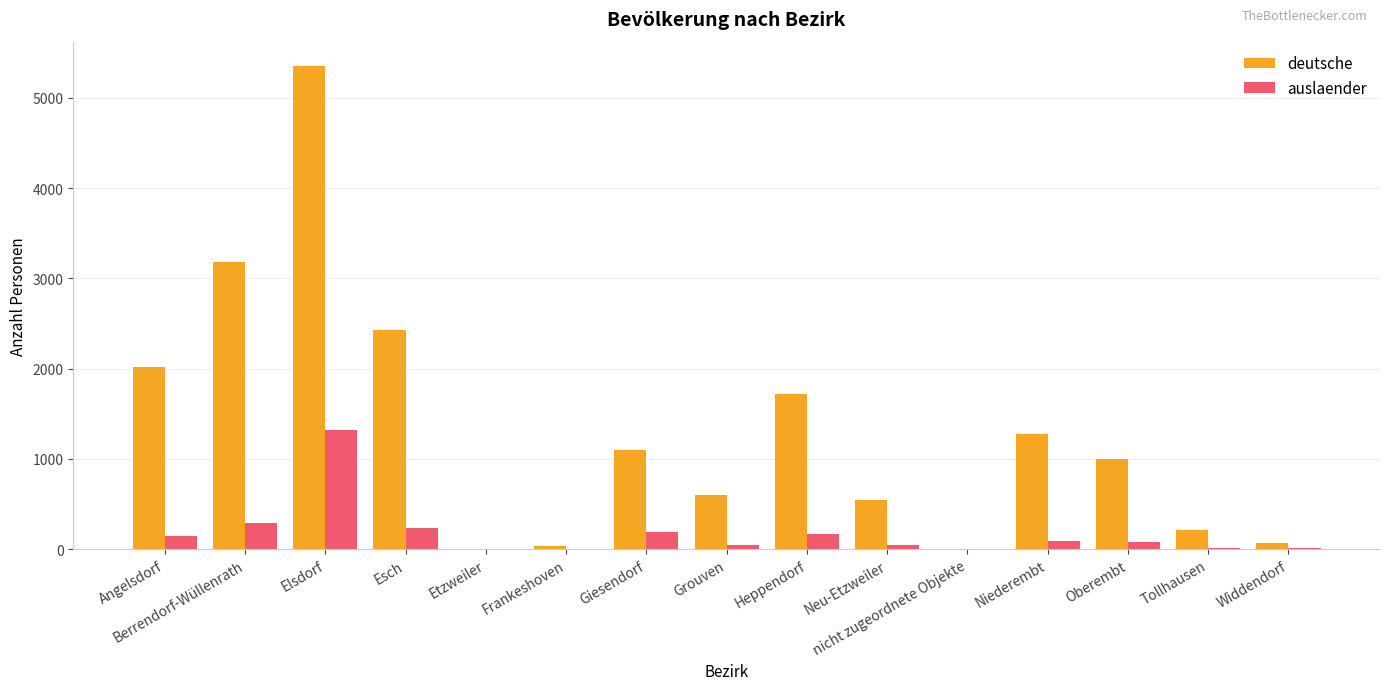

Which series changed the most between Elsdorf and Giesendorf?

deutsche